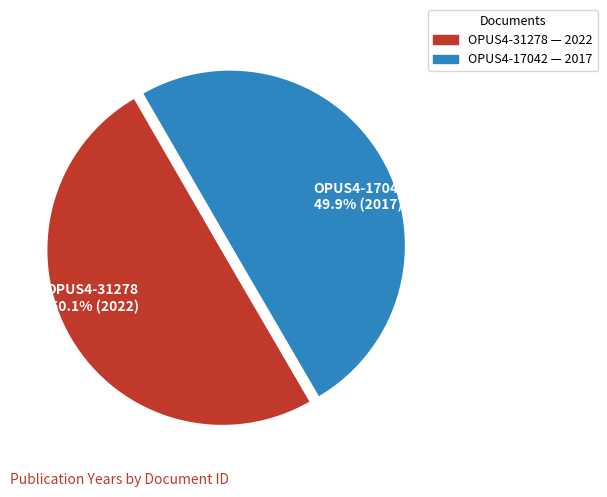

Is there any slice that represents more than half of the pie?

Yes